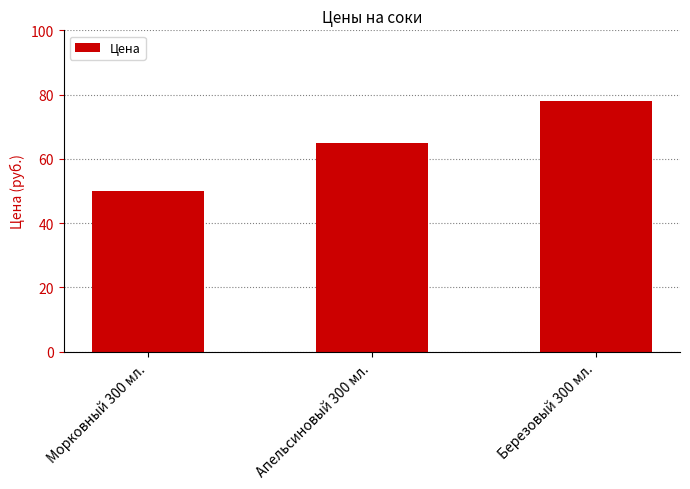

True or false: the data shows 45 at Апельсиновый 300 мл..

False